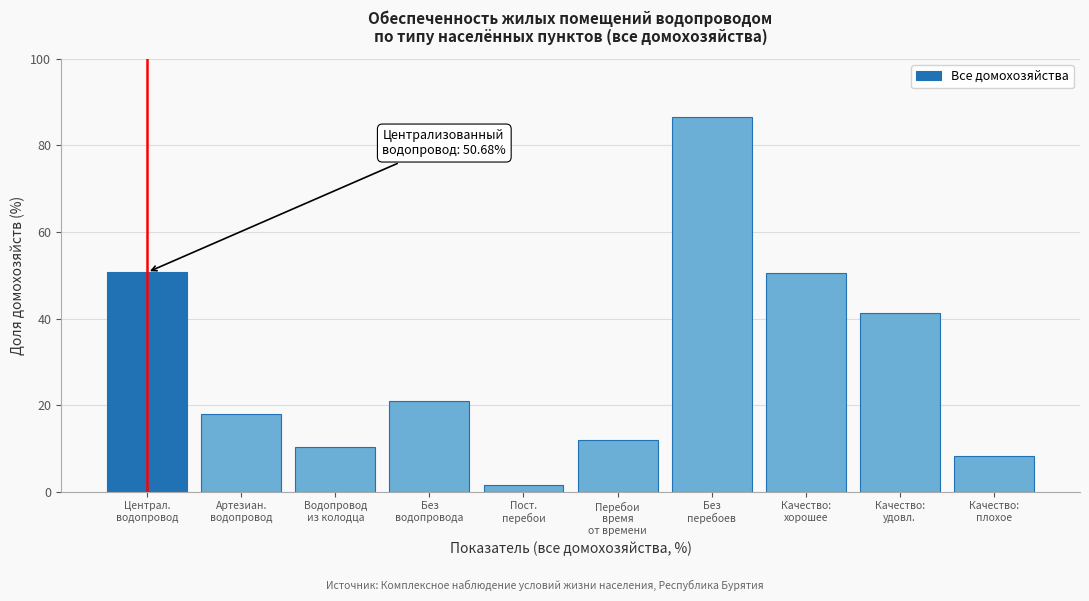

What is the value of the 10th bar from the left?

8.2